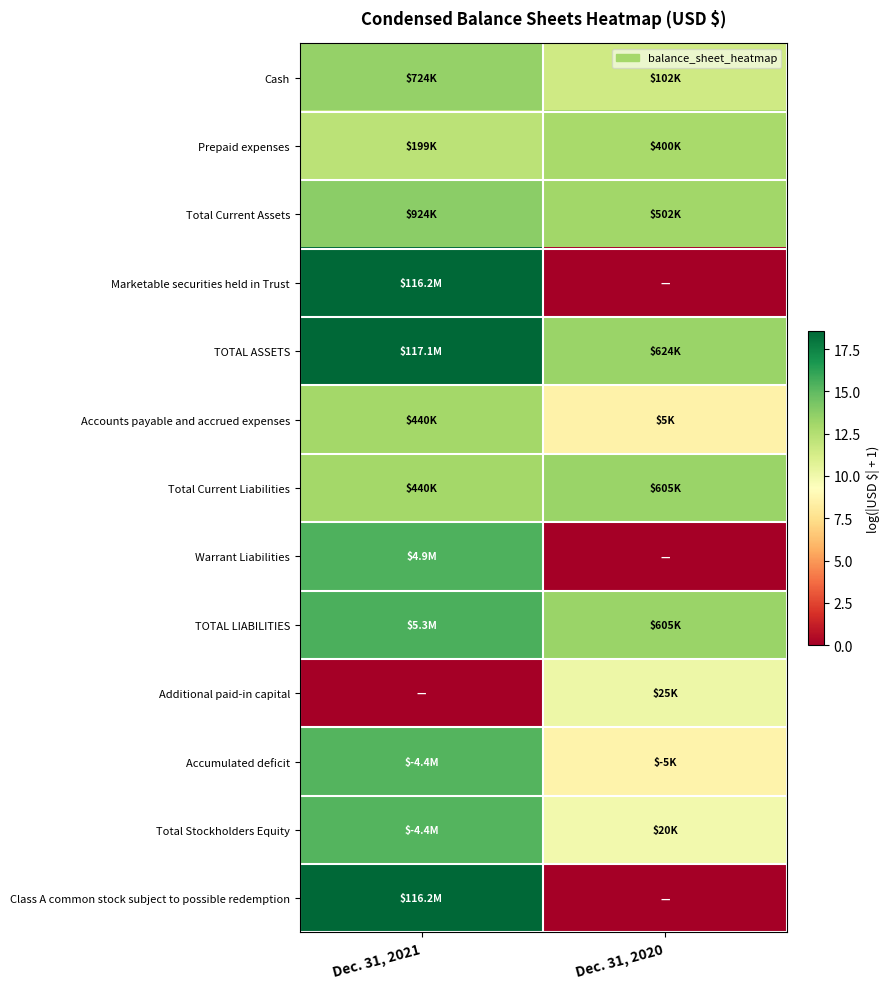

Rank the series by their maximum value, from highest to lowest.

TOTAL ASSETS, Marketable securities held in Trust, Class A common stock subject to possible redemption, TOTAL LIABILITIES, Warrant Liabilities, Accumulated deficit, Total Stockholders Equity, Total Current Assets, Cash, Total Current Liabilities, Accounts payable and accrued expenses, Prepaid expenses, Additional paid-in capital